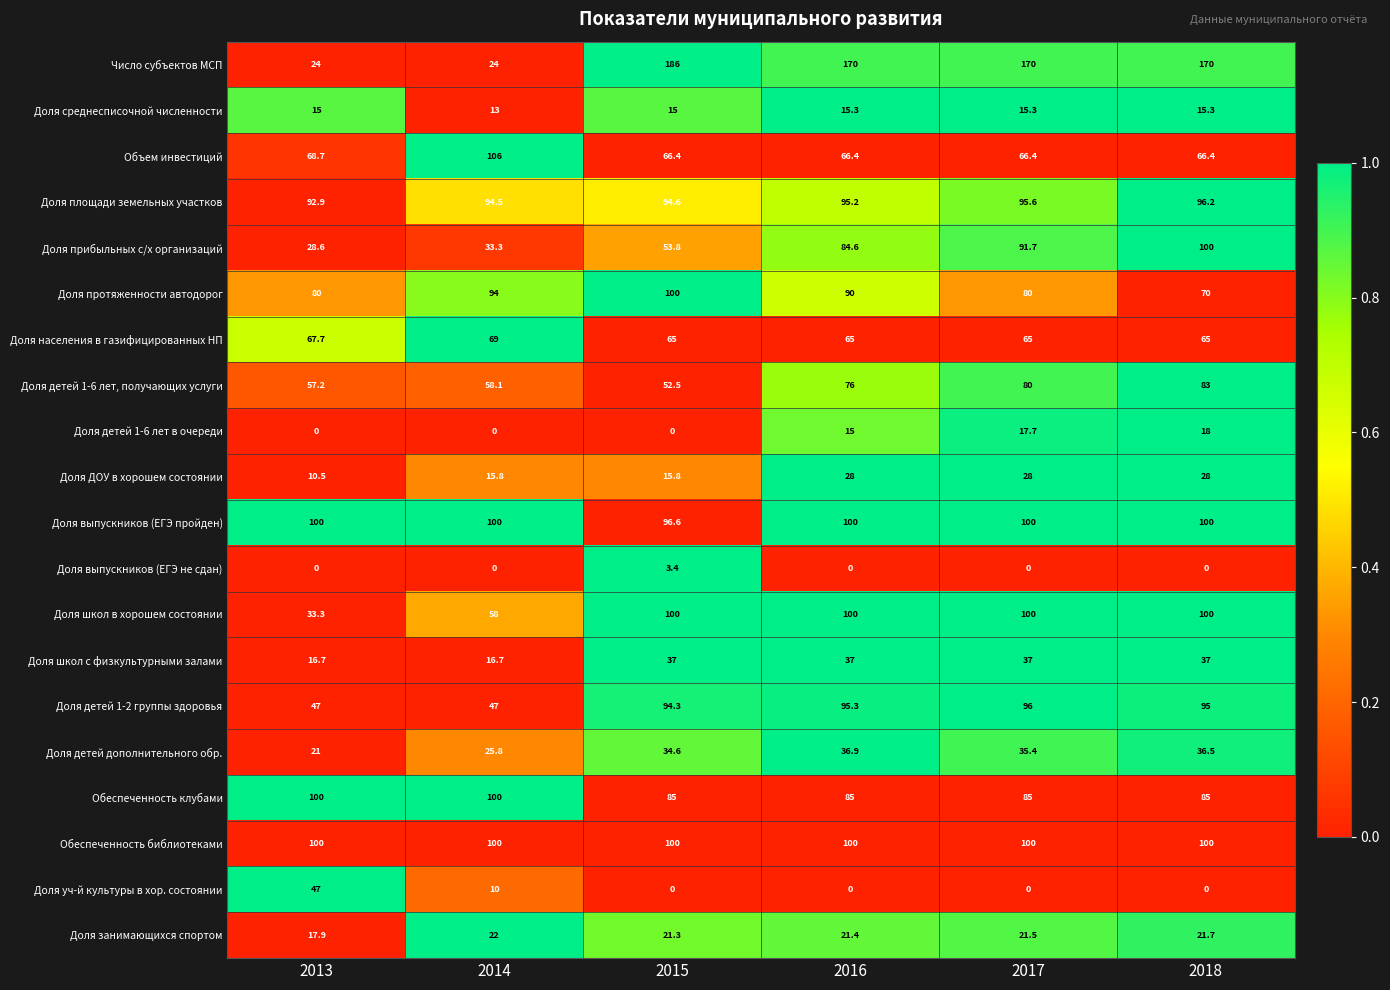

What is the difference between the maximum and second lowest values in the Доля населения в газифицированных НП series?

4.0